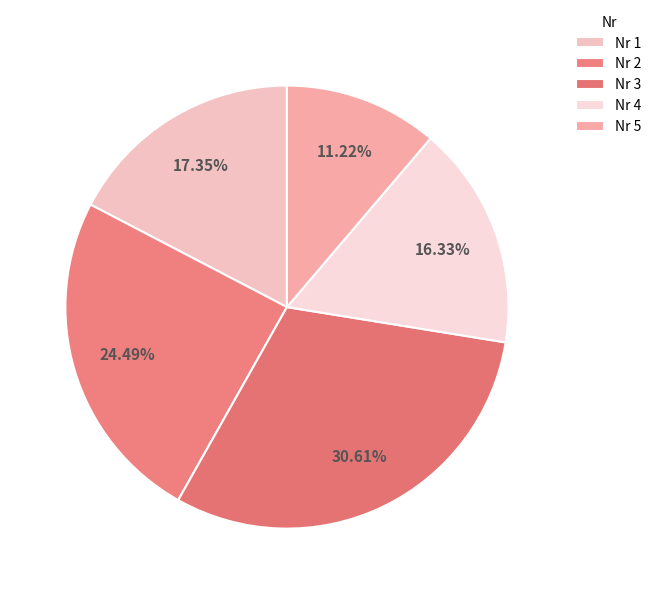

To the nearest percent, what is the difference between the largest and smallest slice percentages?

19%